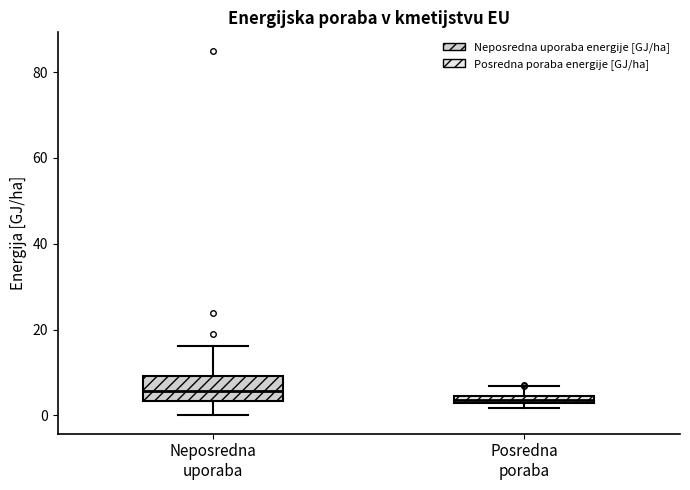

Where is the upper edge of the box for Neposredna uporaba on the y-axis? The values are not printed on the chart, so give them approximately, as read against the axis.

10